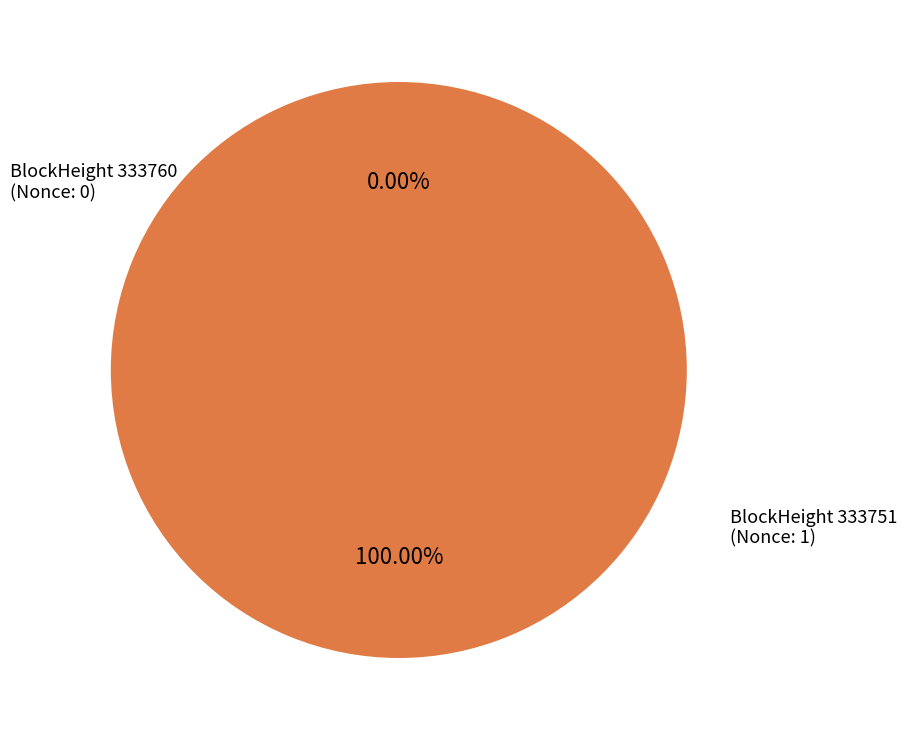

Count the number of slices in the pie.

2